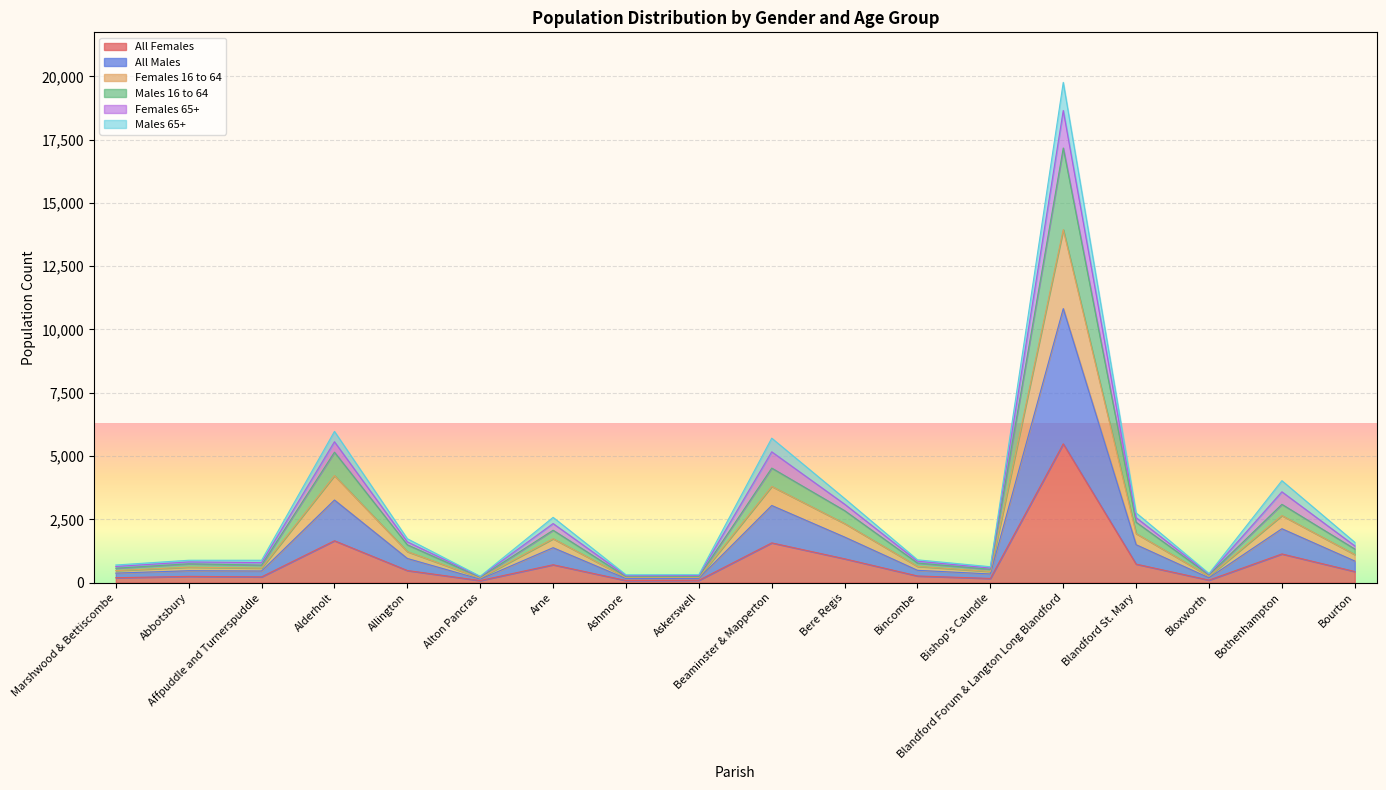

The value of All Females at Allington is 477. True or false?

True